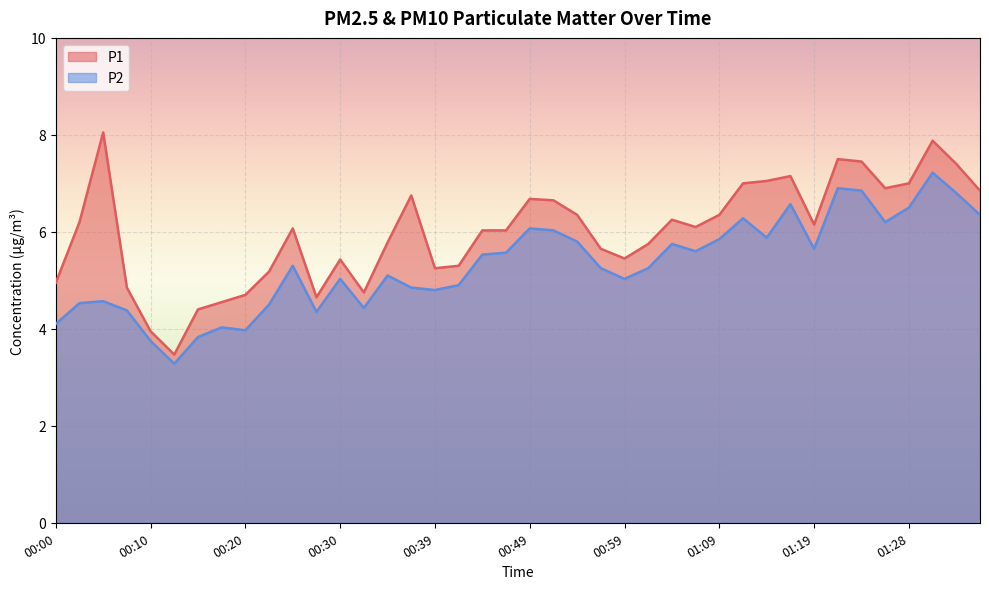

How many lines are shown in the chart?

2